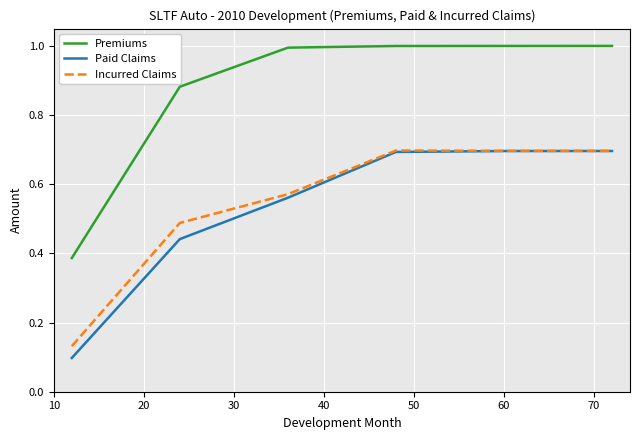

What is the greatest value displayed?

1.0